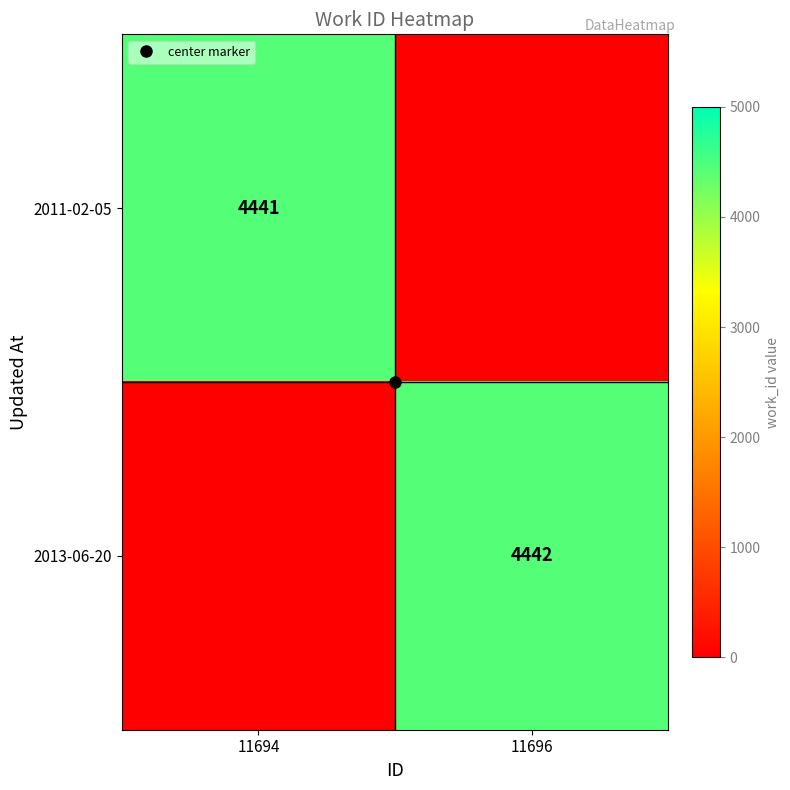

The 2013-06-20 series shows 7048 at 11696. True or false?

False